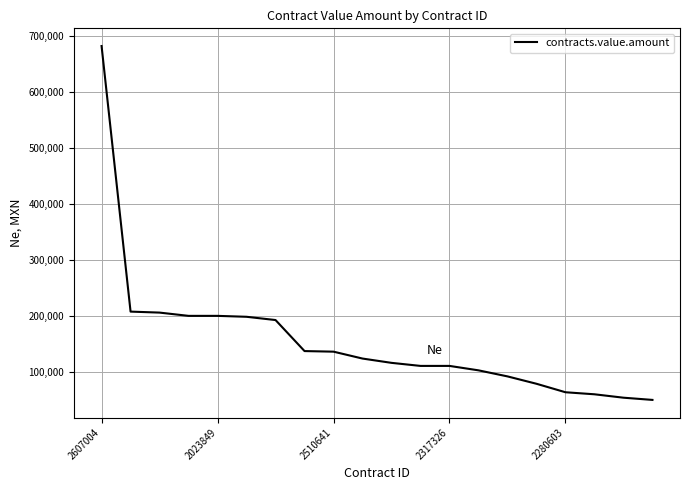

How many values exceed 123648?

10